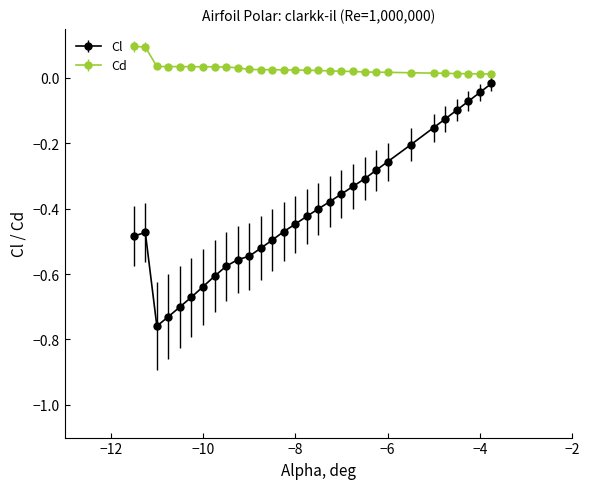

What are all the series names shown in the legend?

Cl, Cd